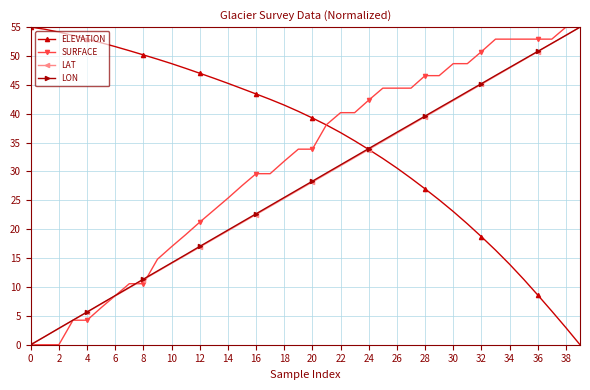

Which series has the largest total across all categories?

ELEVATION